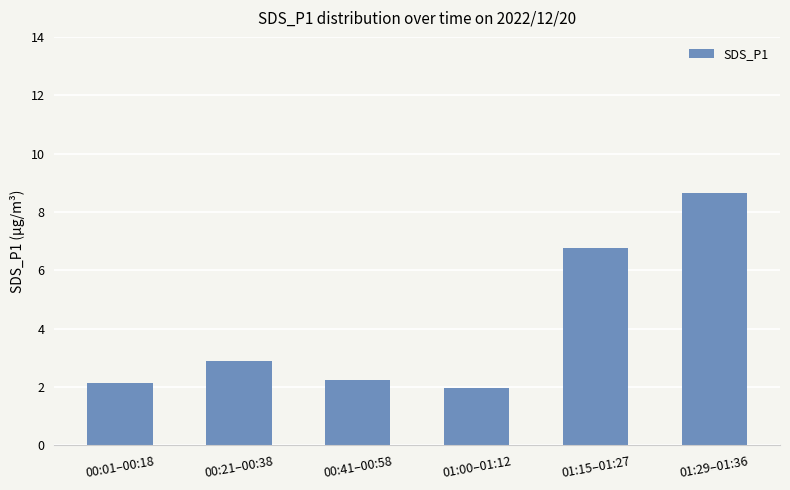

Which category has the highest value across all series?

01:29–01:36